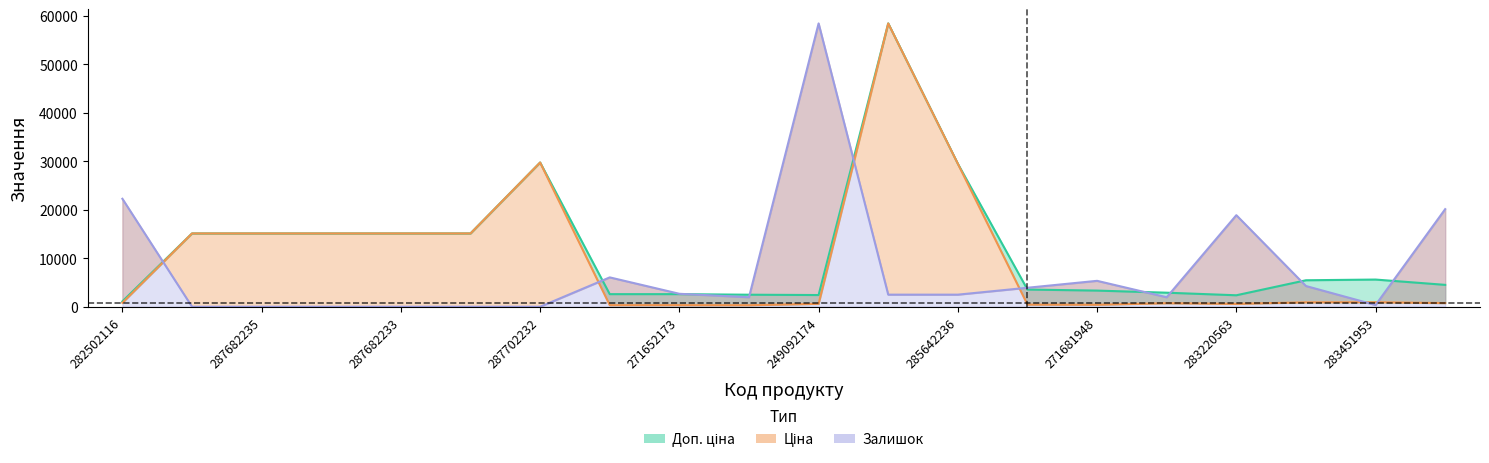

List the series in order of their peak value, highest first.

Ціна, Доп. ціна, Залишок